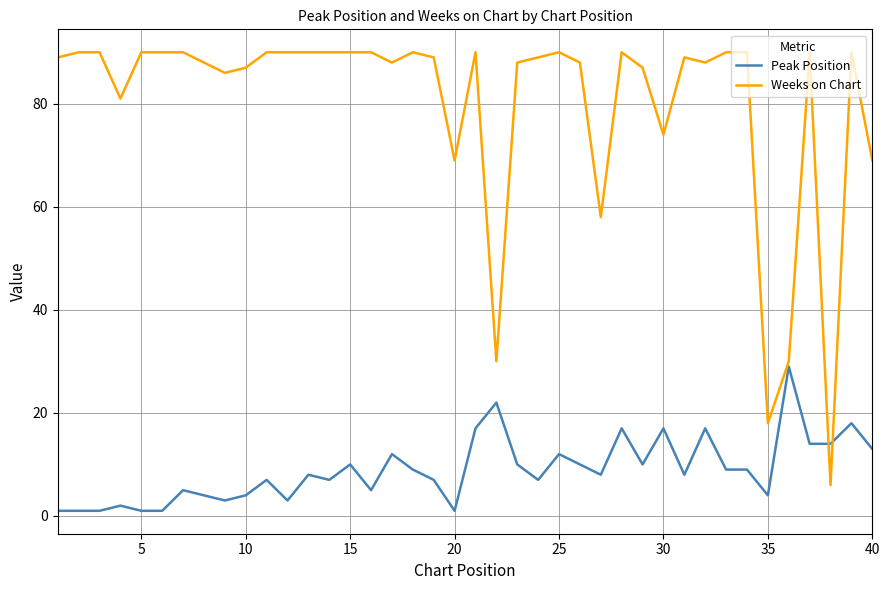

Which series has the largest total across all categories?

Weeks on Chart